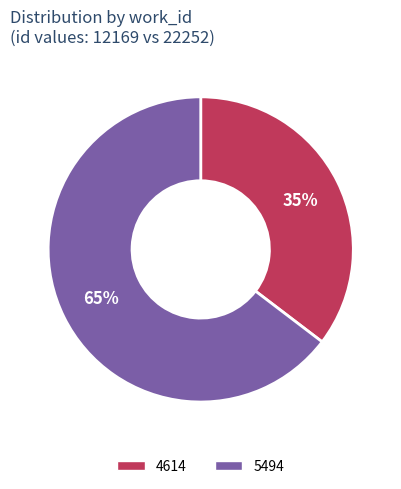

To the nearest percent, what portion does 5494 represent?

65%